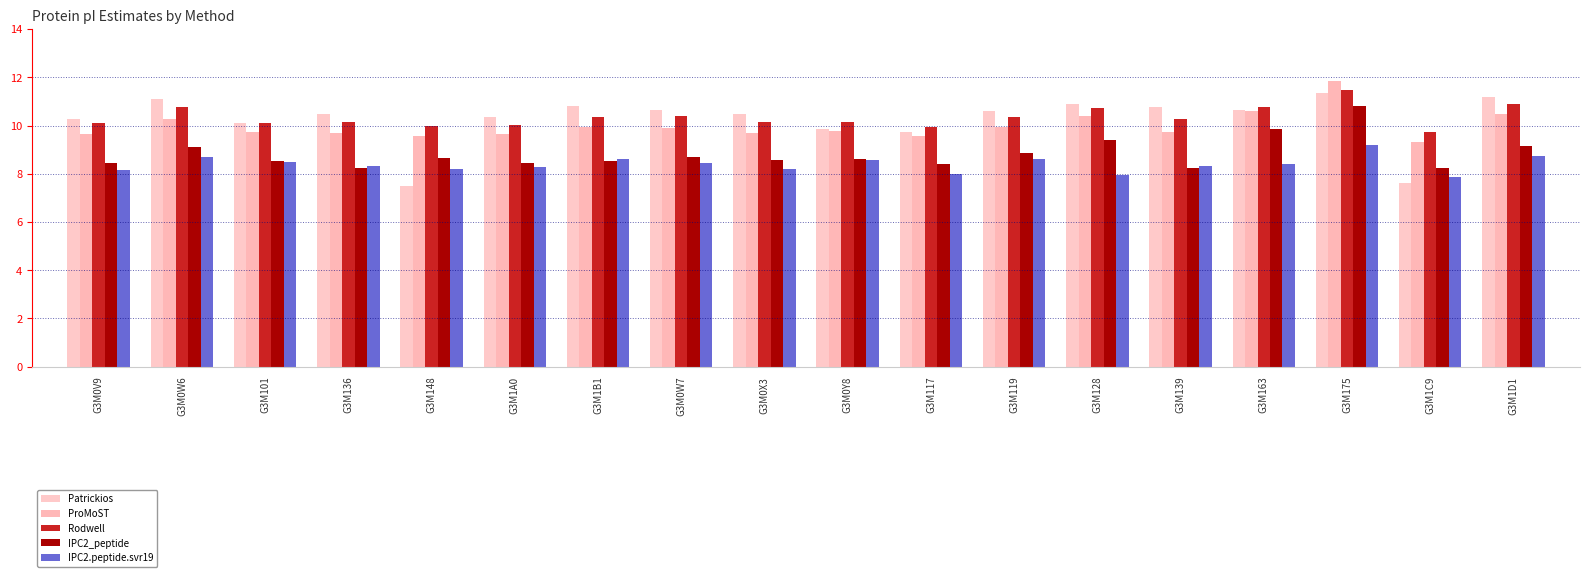

Is it true that IPC2.peptide.svr19 equals 4.1 at G3M0W6?

False